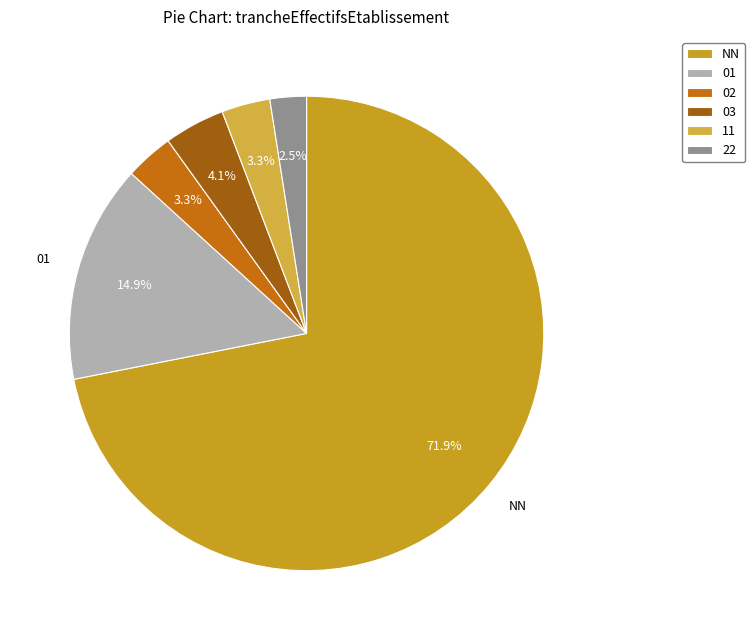

How many slices are in this pie chart?

6